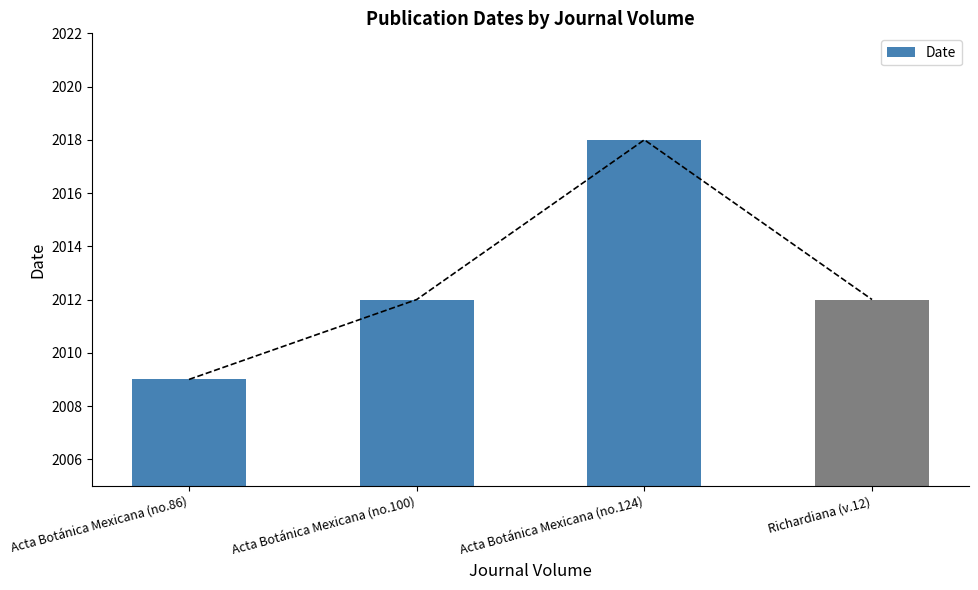

How many values are between 2012 and 2018?

3